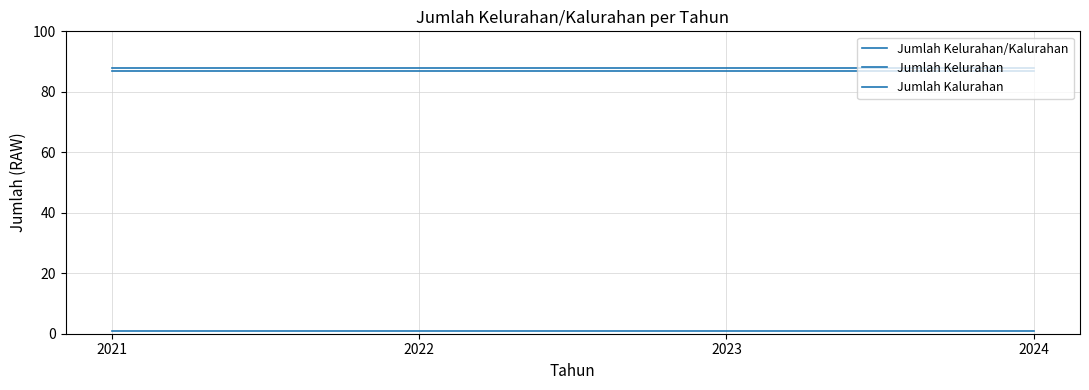

How many lines are shown in the chart?

3